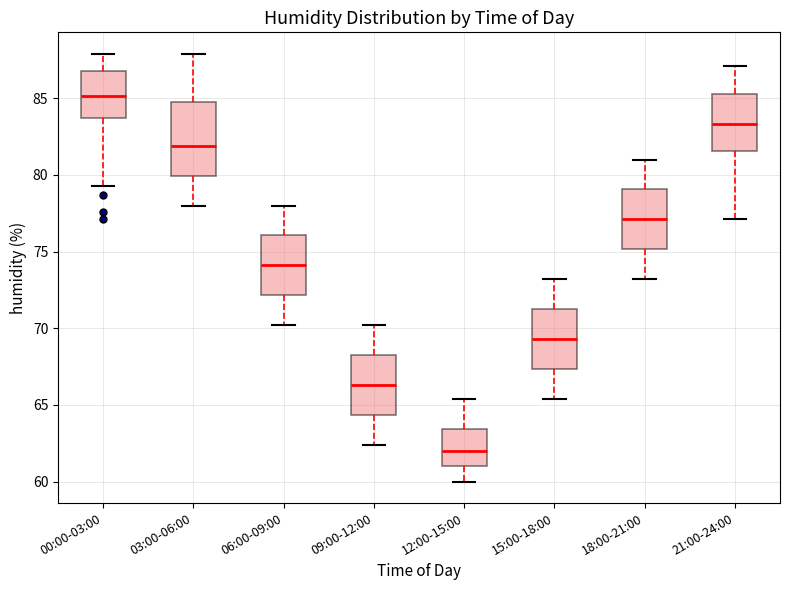

Reading left to right, read every box against the y-axis: the position of its median line, the range the box covers, and the ends of its whiskers. The values are not printed on the chart, so give them approximately, as read against the axis.

00:00-03:00: median 85.0, box 83.5 to 87.0, whiskers 79.5 to 88.0
03:00-06:00: median 82.0, box 80.0 to 85.0, whiskers 78.0 to 88.0
06:00-09:00: median 74.0, box 72.0 to 76.0, whiskers 70.0 to 78.0
09:00-12:00: median 66.5, box 64.5 to 68.5, whiskers 62.5 to 70.0
12:00-15:00: median 62.0, box 61.0 to 63.5, whiskers 60.0 to 65.5
15:00-18:00: median 69.5, box 67.5 to 71.5, whiskers 65.5 to 73.0
18:00-21:00: median 77.0, box 75.0 to 79.0, whiskers 73.0 to 81.0
21:00-24:00: median 83.5, box 81.5 to 85.5, whiskers 77.0 to 87.0